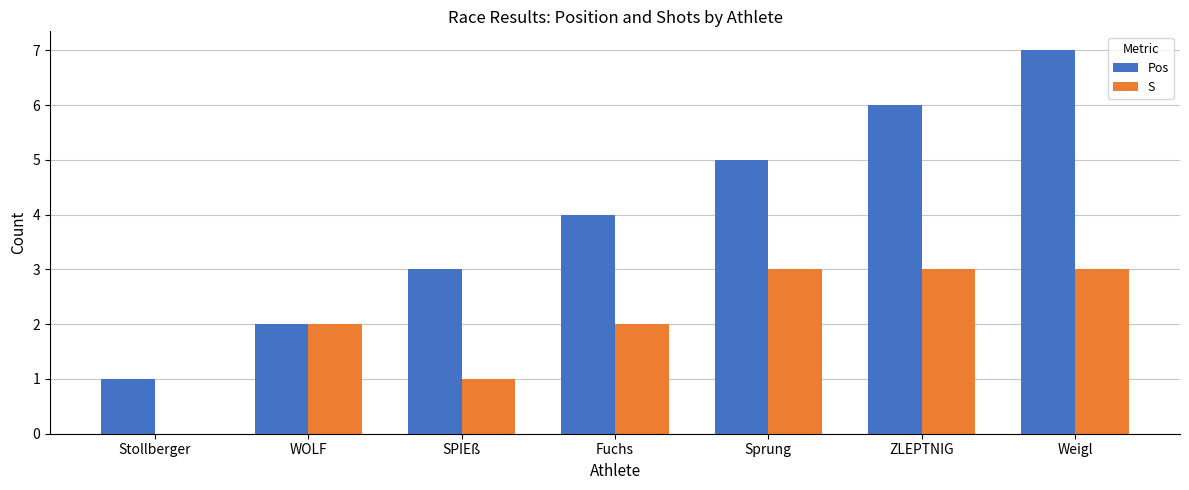

Reading right to left, list all the values displayed in this chart.

Pos: Weigl=7	ZLEPTNIG=6	Sprung=5	Fuchs=4	SPIEß=3	WOLF=2	Stollberger=1
S: Weigl=3	ZLEPTNIG=3	Sprung=3	Fuchs=2	SPIEß=1	WOLF=2	Stollberger=0